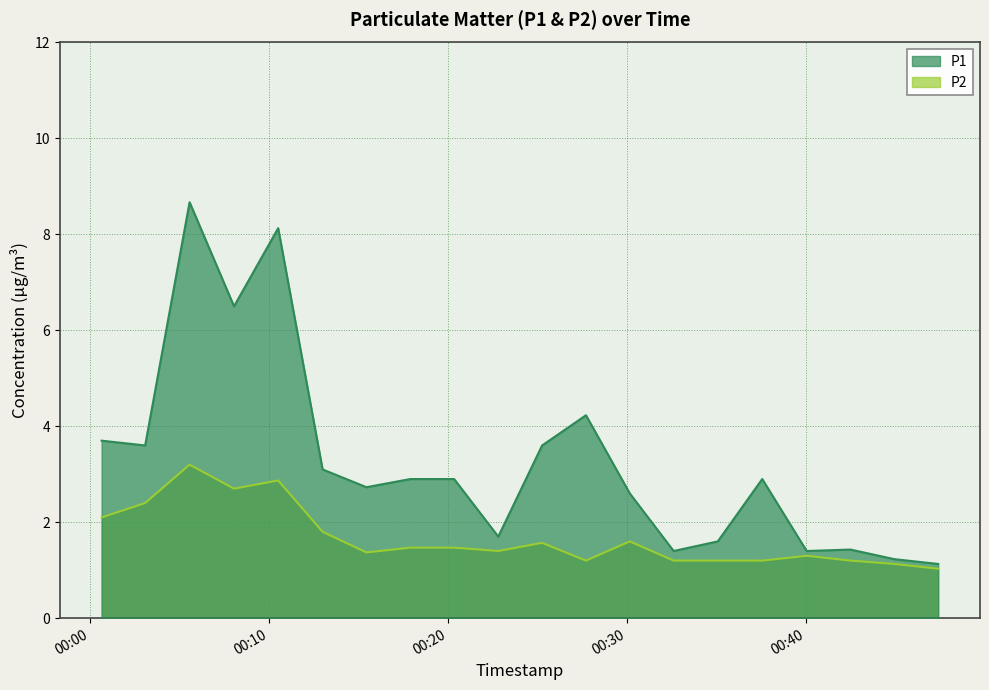

Rank the series by their average value, from lowest to highest.

P2, P1